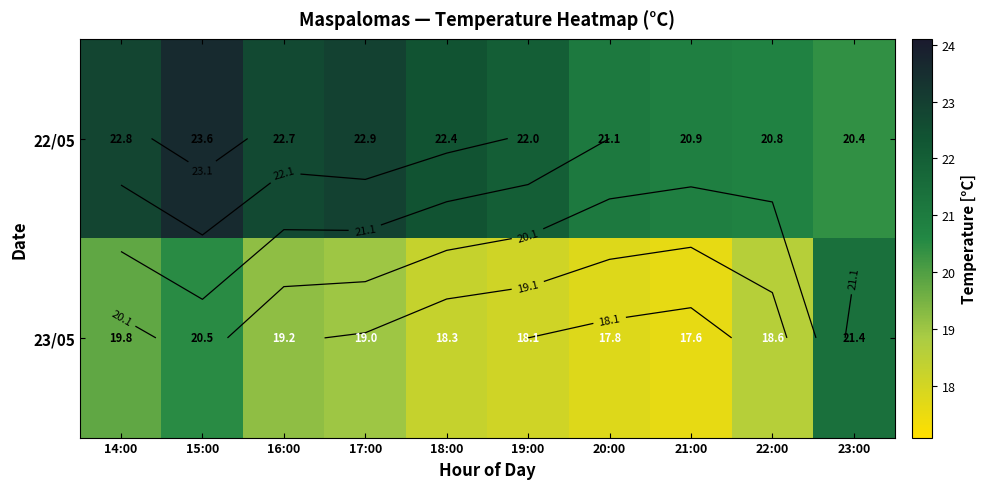

What is the spread (max minus min) of values at 21:00?

3.3